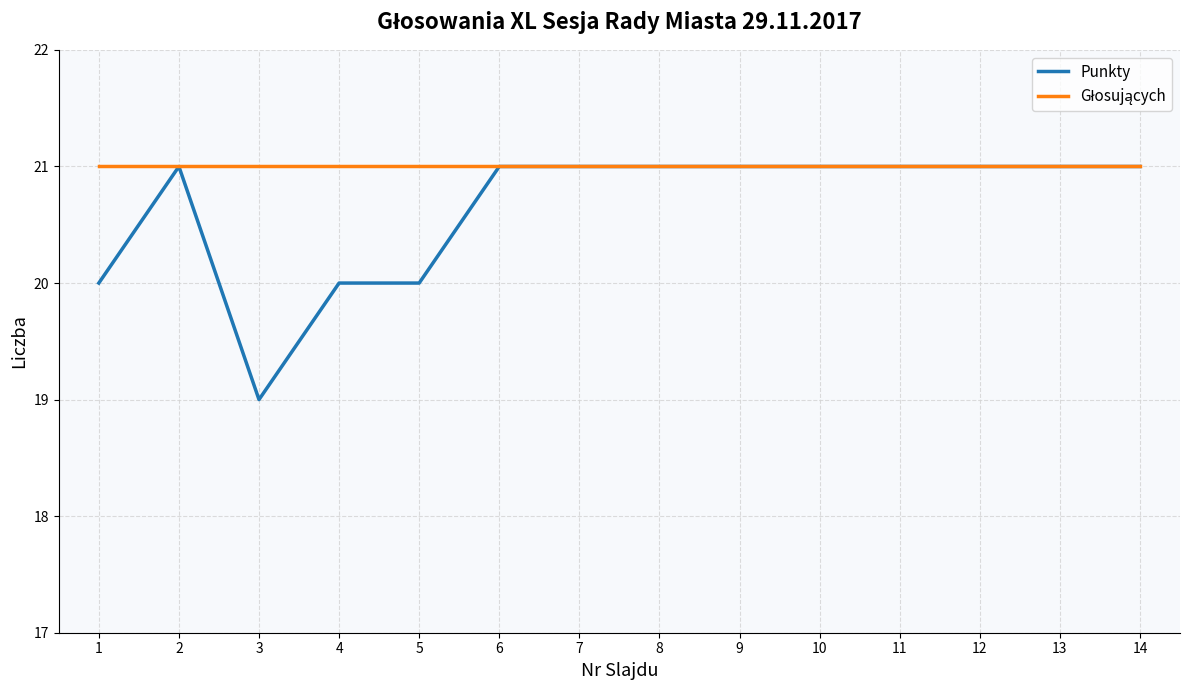

How many lines are shown in the chart?

2